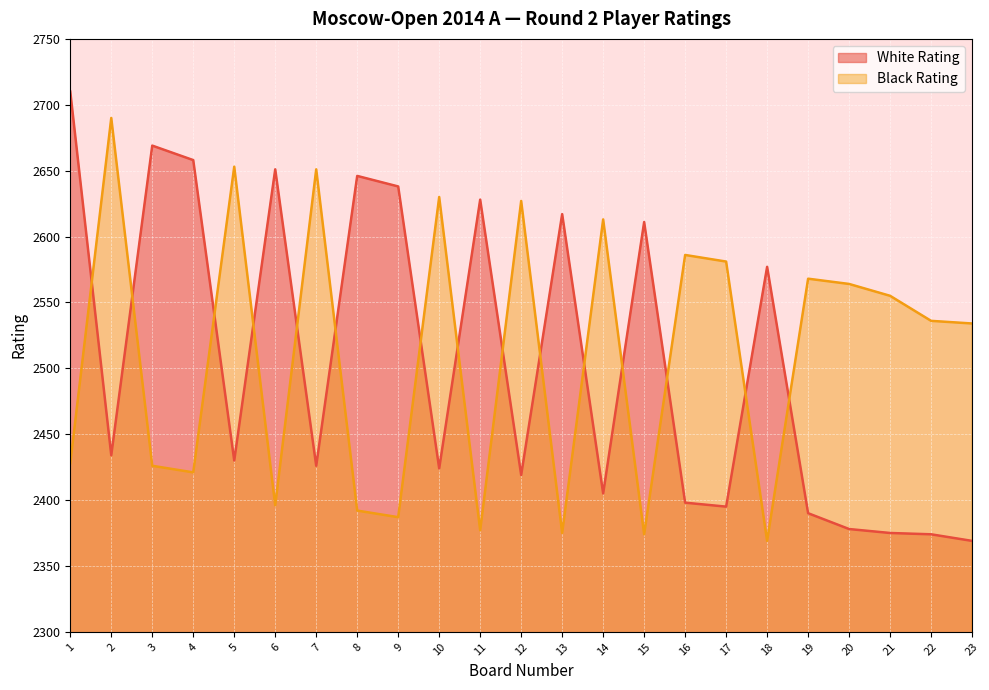

Between 7 and 11, which series saw the biggest shift?

Black Rating